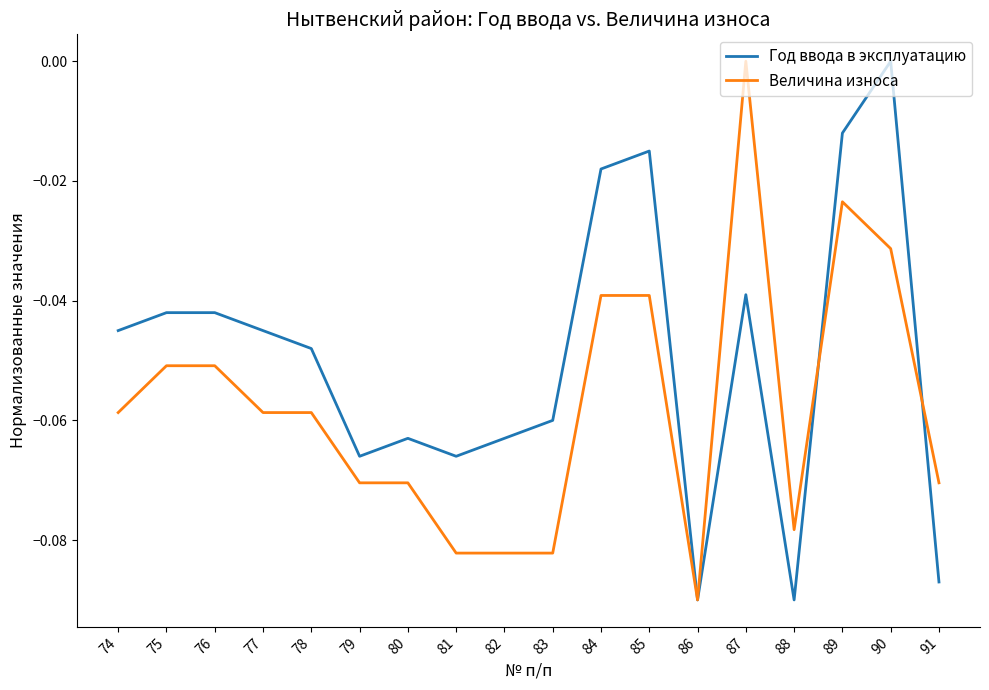

At which label is Год ввода в эксплуатацию closest to 0?

90